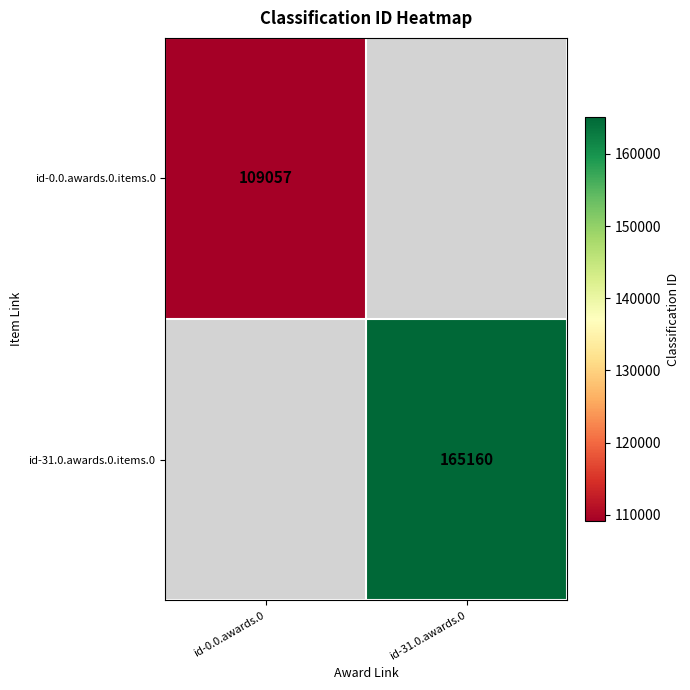

Which has a higher value, id-0.0.awards.0 or id-31.0.awards.0?

id-31.0.awards.0